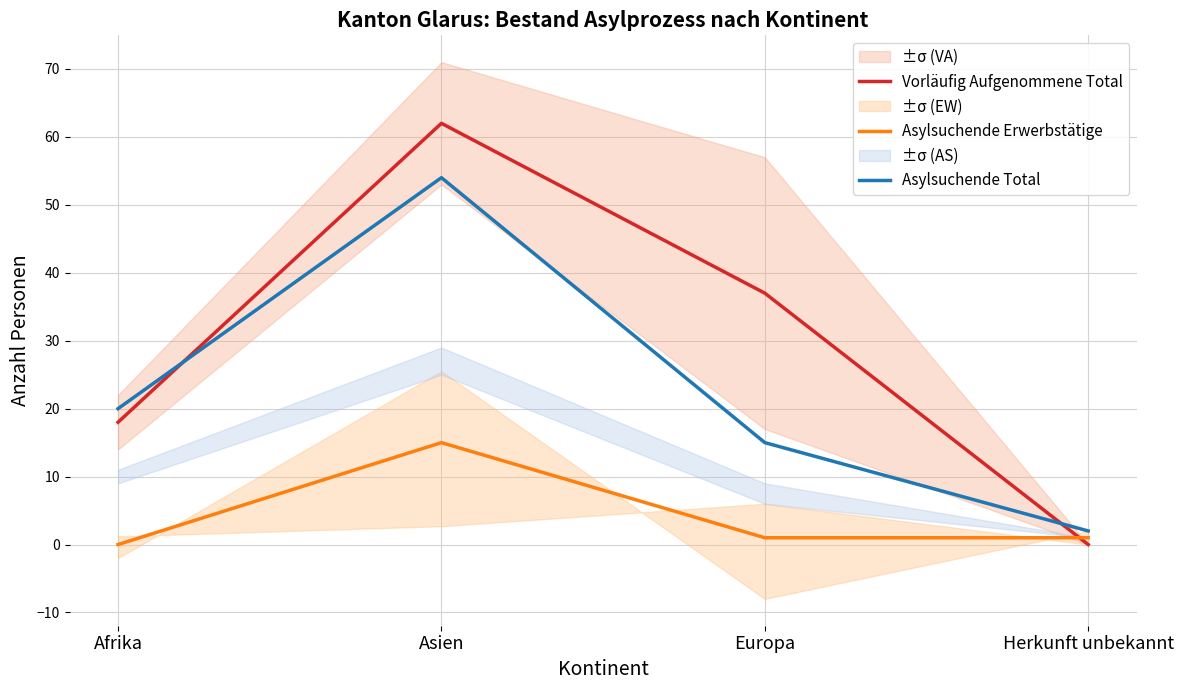

True or false: Asylsuchende Total has more than 0 interior local peaks.

True